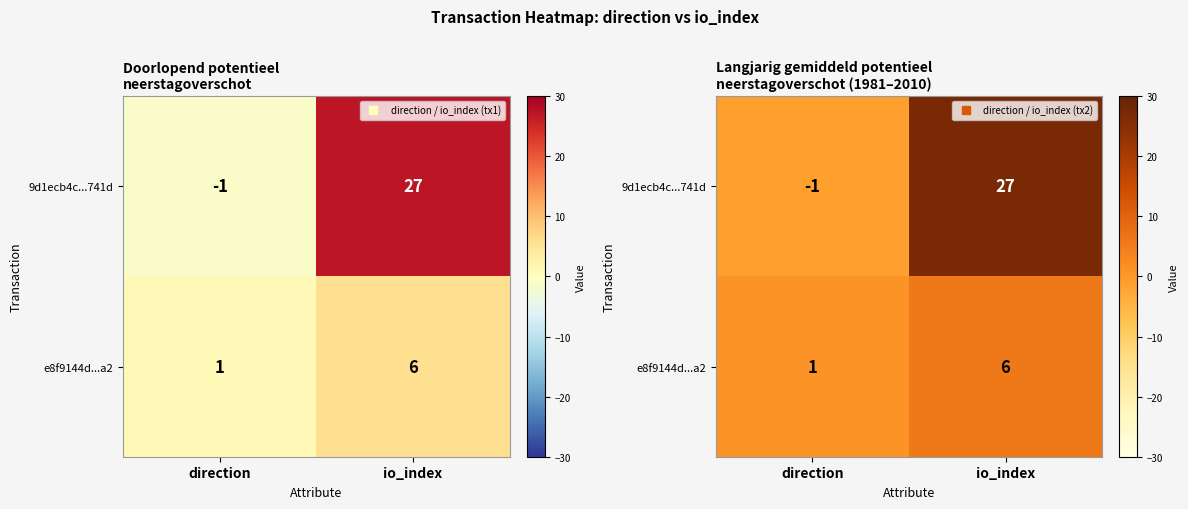

Count the 9d1ecb4c...741d values in the range -1 to 27.

2